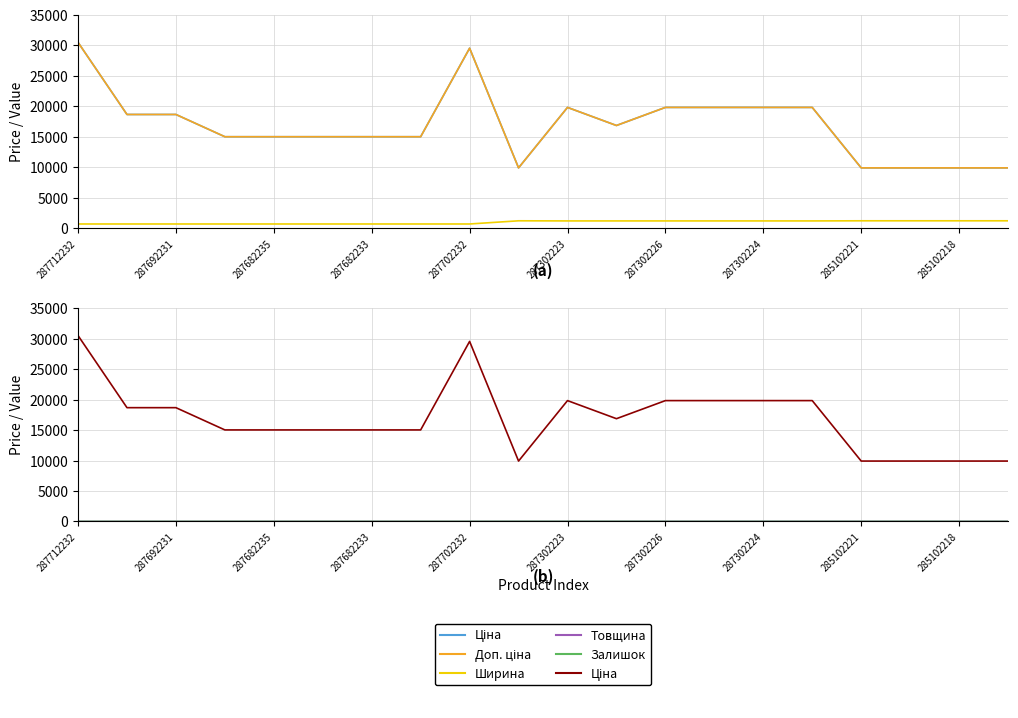

True or false: Доп. ціна and Товщина intersect in this chart.

False